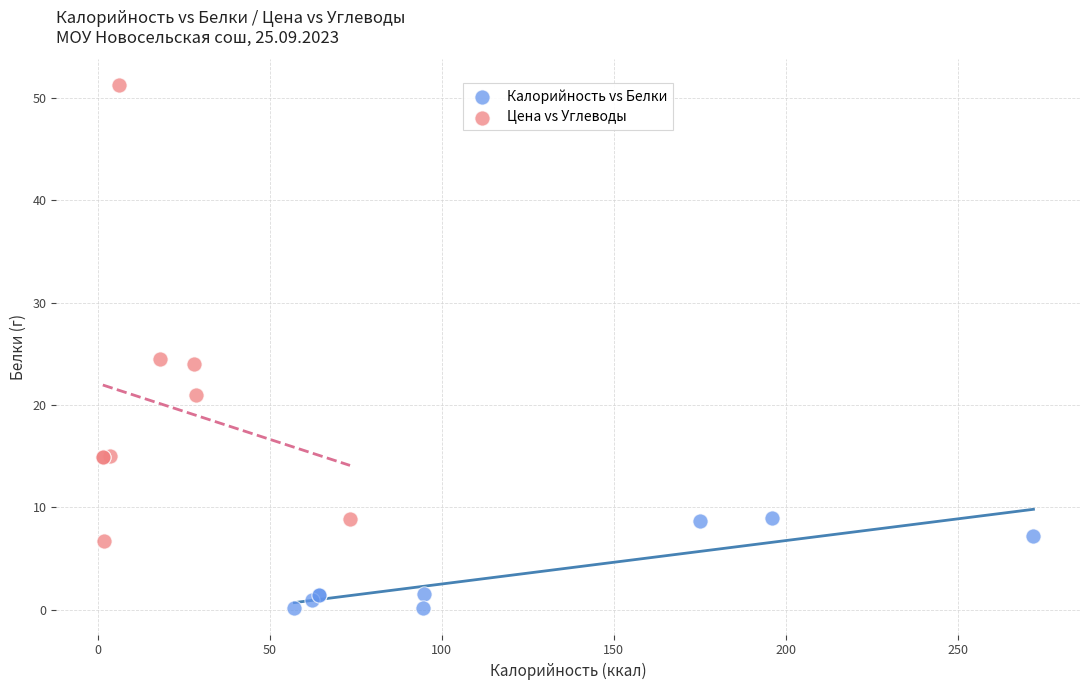

Which series contains the highest Y value?

Цена vs Углеводы